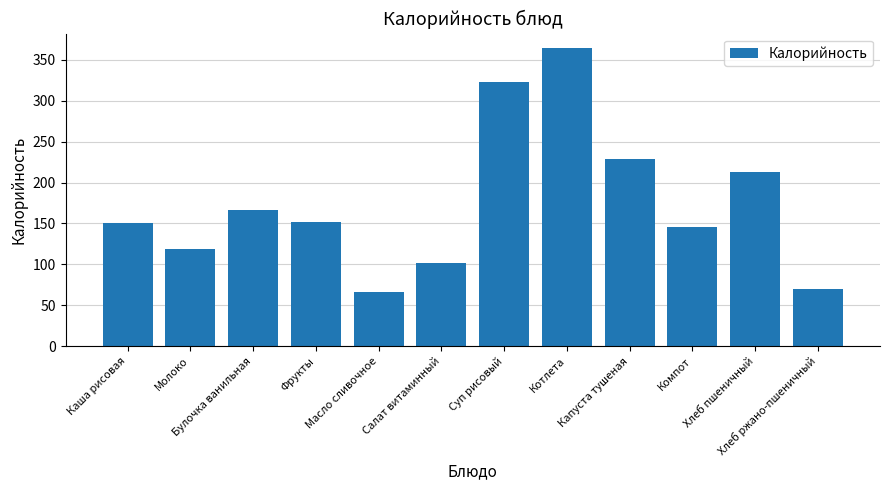

Reading right to left, extract all data points from this chart.

69.6	213.0	146.0	229.0	364.0	323.0	101.0	66.0	152.0	166.1	119.0	150.0